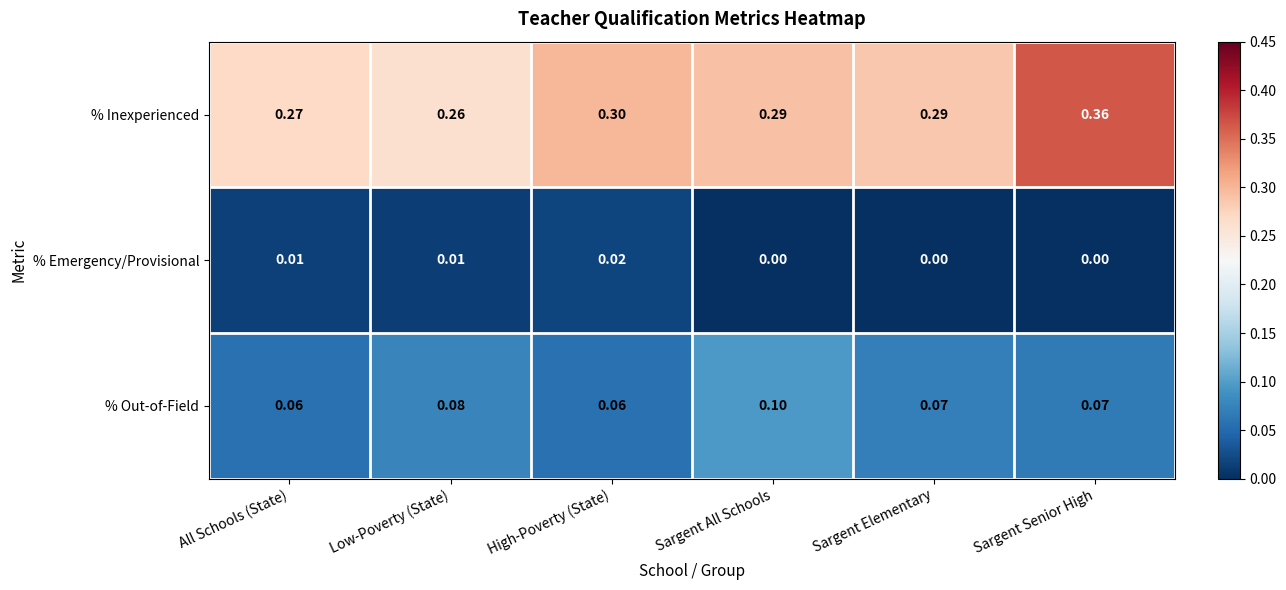

At which label does % Emergency/Provisional reach its peak?

High-Poverty (State)